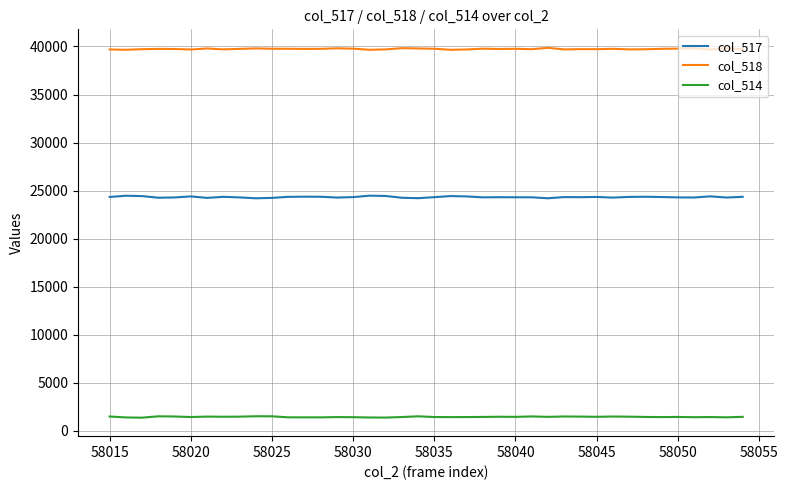

What is the maximum value for col_517?

24477